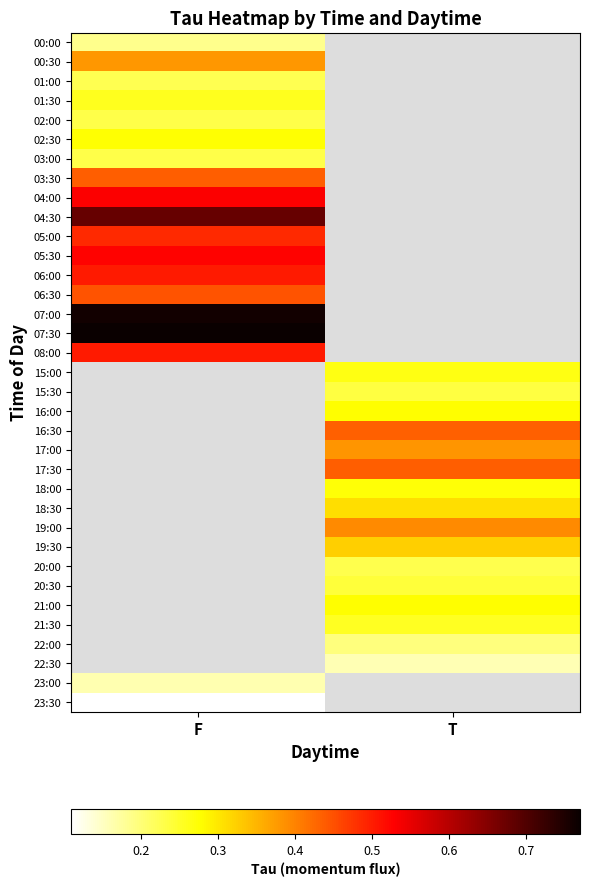

Which has a higher value, T or F?

F